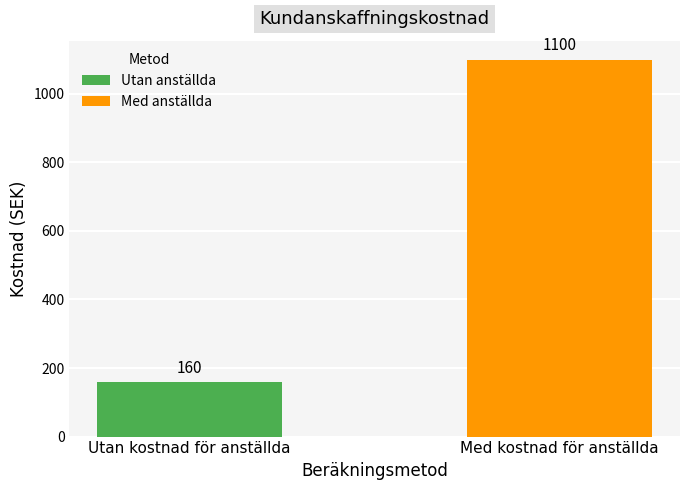

Which category has the highest value across all series?

Med kostnad för anställda